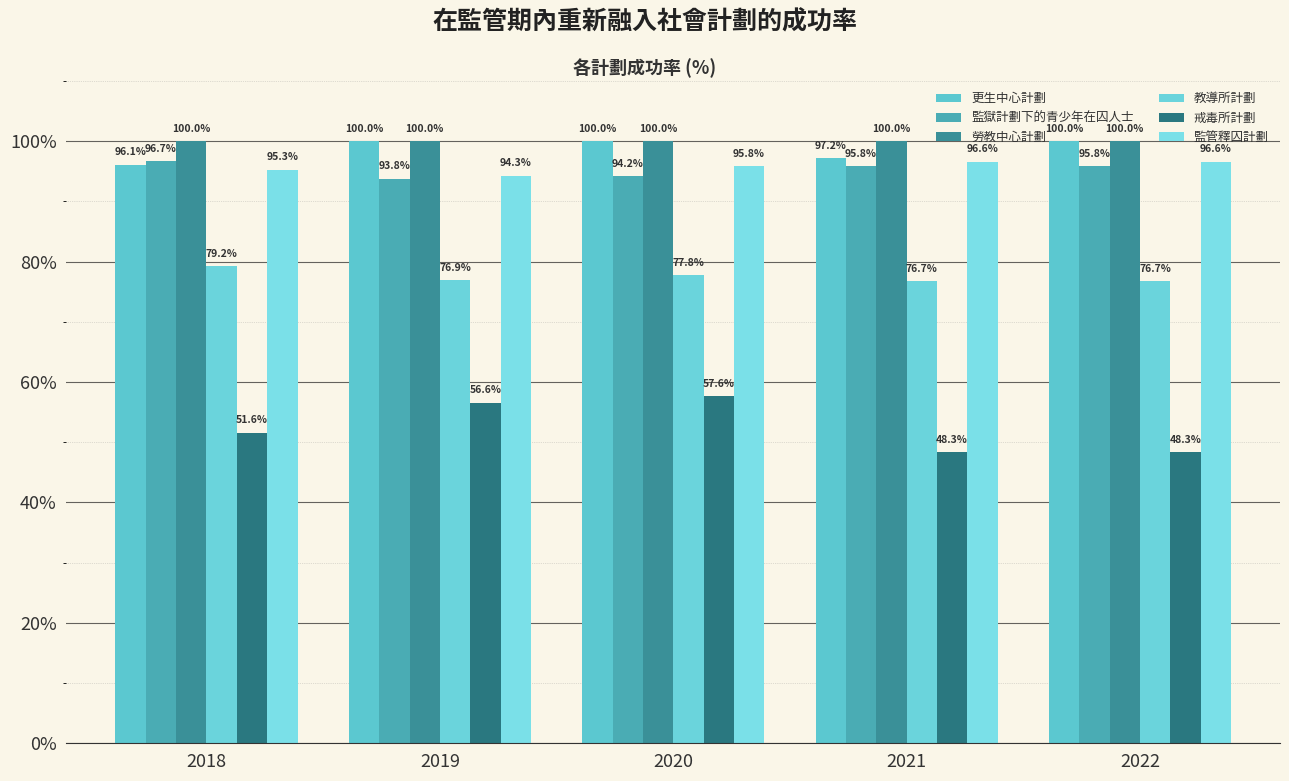

How many groups of bars are there?

5